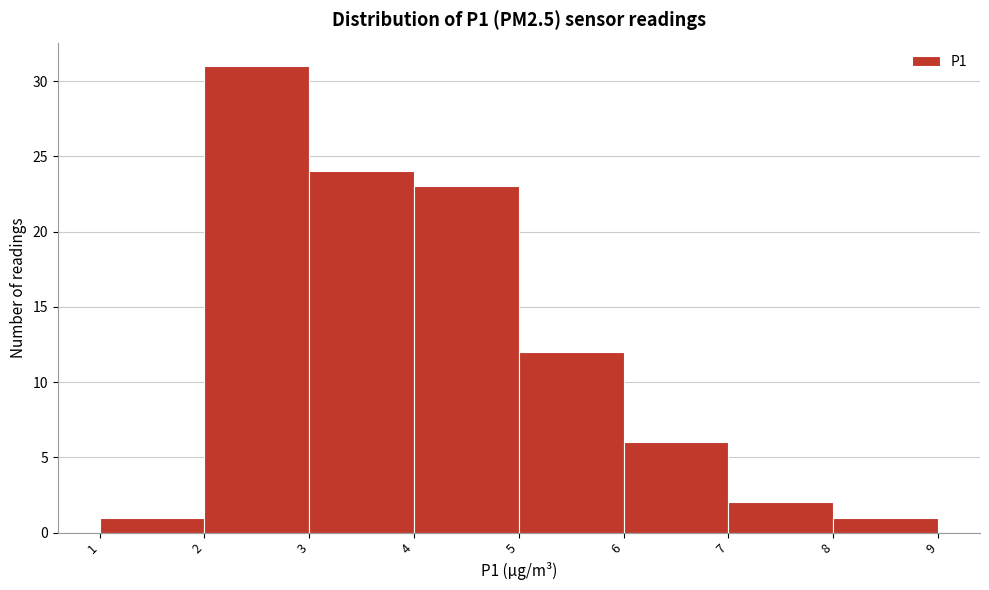

How tall is the bar that spans 6 to 7 on the x-axis? The values are not printed on the chart, so give them approximately, as read against the axis.

6